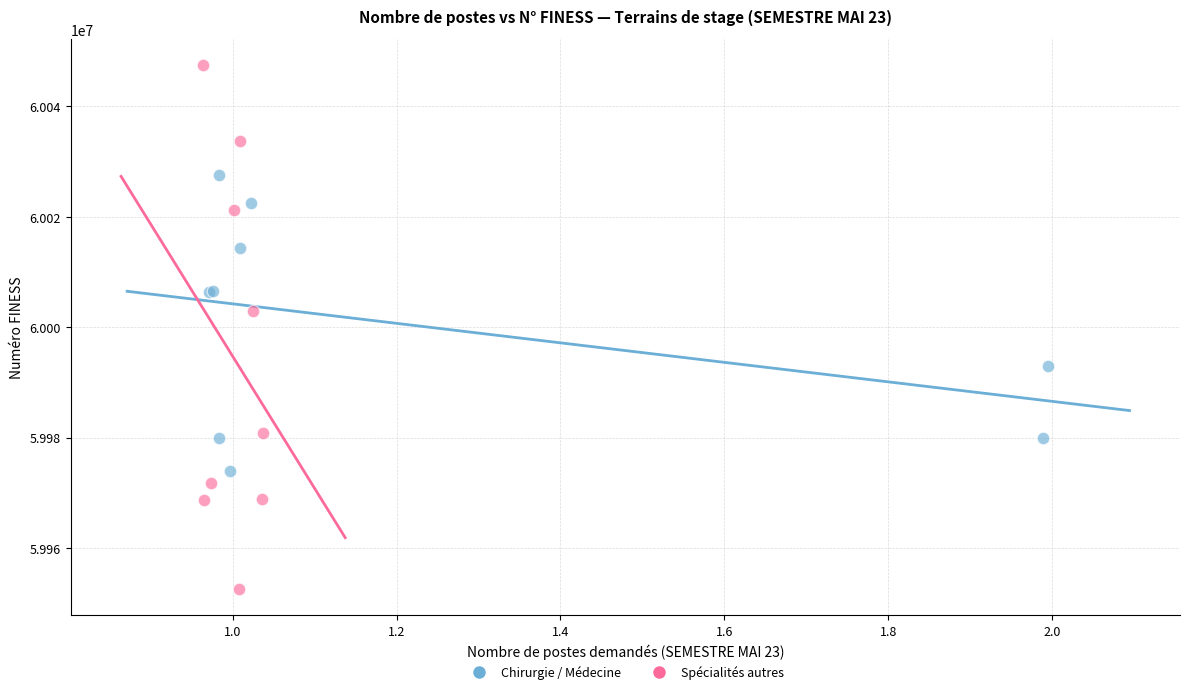

Which series has the largest Y range (max minus min)?

Spécialités autres